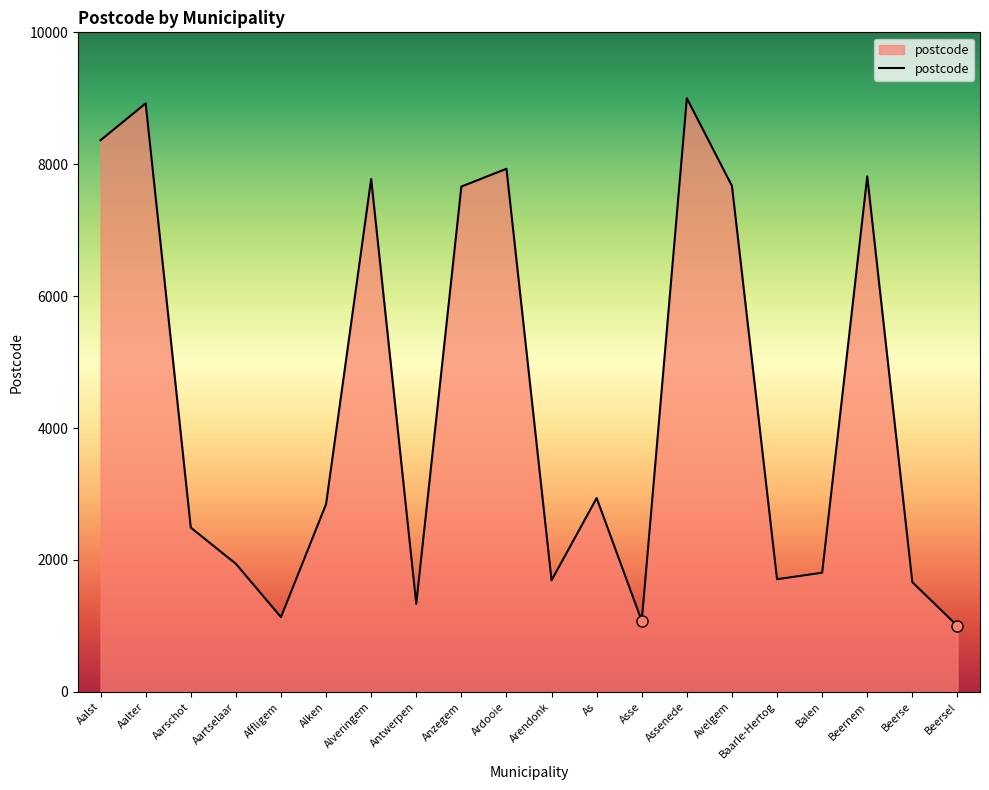

The value at Anzegem is 7661.5. True or false?

True